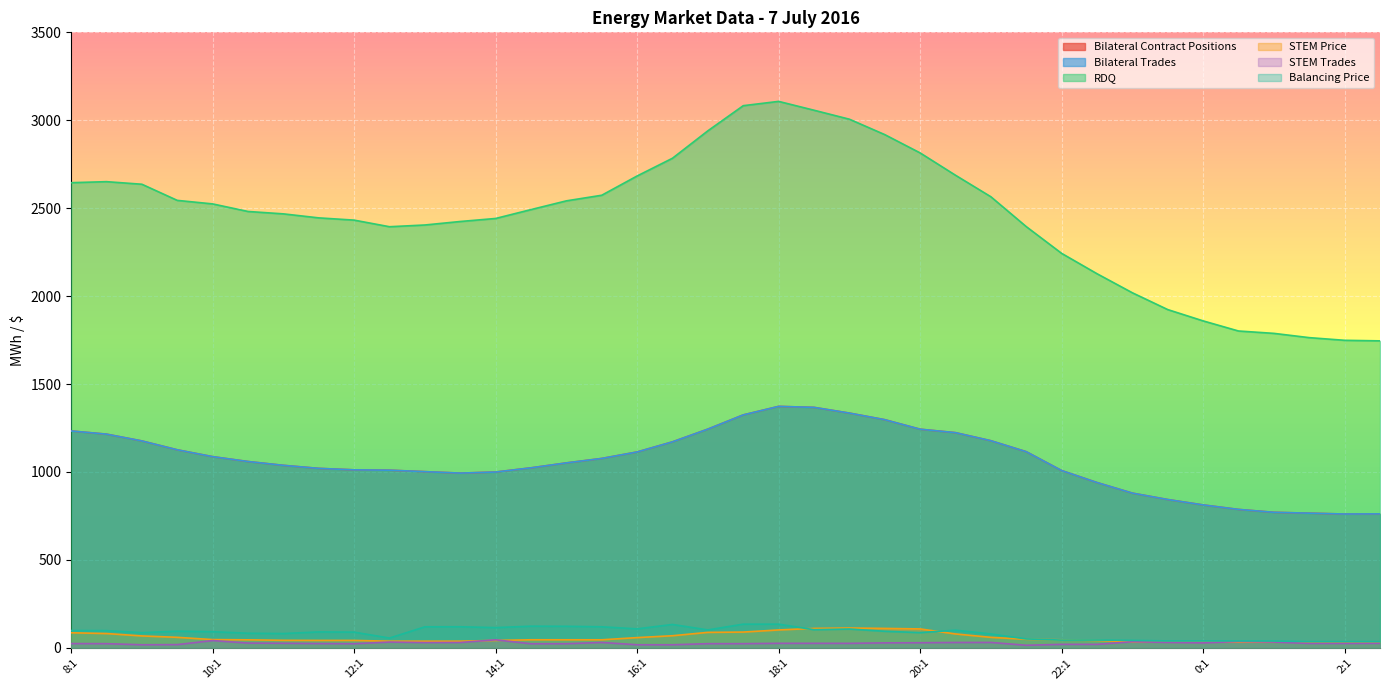

Reading left to right, extract all data points from this chart.

Bilateral Contract Positions: 8:1=1233.2	8:2=1215.1	9:1=1176.5	9:2=1126.1	10:1=1087.1	10:2=1059.4	11:1=1037.7	11:2=1020.4	12:1=1012.1	12:2=1010.1	13:1=1001.8	13:2=993.6	14:1=999.6	14:2=1023.5	15:1=1051.6	15:2=1076.9	16:1=1113.7	16:2=1171.3	17:1=1243.7	17:2=1324.5	18:1=1372.9	18:2=1367.3	19:1=1334.8	19:2=1297.3	20:1=1243.2	20:2=1223.5	21:1=1177.7	21:2=1115.3	22:1=1008.0	22:2=939.9	23:1=879.7	23:2=843.3	0:1=812.6	0:2=787.1	1:1=770.6	1:2=765.7	2:1=760.9	2:2=761.7
Bilateral Trades: 8:1=1233.2	8:2=1215.1	9:1=1176.5	9:2=1126.1	10:1=1087.1	10:2=1059.4	11:1=1037.7	11:2=1020.4	12:1=1012.1	12:2=1010.1	13:1=1001.8	13:2=993.6	14:1=999.6	14:2=1023.5	15:1=1051.6	15:2=1076.9	16:1=1113.7	16:2=1171.3	17:1=1243.7	17:2=1324.5	18:1=1372.9	18:2=1367.3	19:1=1334.8	19:2=1297.3	20:1=1243.2	20:2=1223.5	21:1=1177.7	21:2=1115.3	22:1=1008.0	22:2=939.9	23:1=879.7	23:2=843.3	0:1=812.6	0:2=787.1	1:1=770.6	1:2=765.7	2:1=760.9	2:2=761.7
RDQ: 8:1=2645.0	8:2=2650.8	9:1=2636.2	9:2=2544.4	10:1=2524.3	10:2=2481.3	11:1=2467.7	11:2=2444.9	12:1=2432.1	12:2=2394.6	13:1=2404.4	13:2=2424.3	14:1=2441.5	14:2=2492.0	15:1=2541.7	15:2=2573.6	16:1=2683.2	16:2=2784.1	17:1=2940.0	17:2=3082.9	18:1=3107.3	18:2=3057.1	19:1=3006.0	19:2=2918.4	20:1=2814.3	20:2=2687.3	21:1=2565.0	21:2=2395.2	22:1=2243.1	22:2=2127.3	23:1=2018.9	23:2=1923.4	0:1=1859.1	0:2=1801.6	1:1=1788.2	1:2=1763.9	2:1=1748.7	2:2=1745.5
STEM Price: 8:1=85.6	8:2=81.2	9:1=67.6	9:2=59.7	10:1=46.8	10:2=45.4	11:1=42.7	11:2=42.1	12:1=42.1	12:2=37.8	13:1=37.8	13:2=37.8	14:1=42.1	14:2=45.8	15:1=45.7	15:2=45.6	16:1=58.1	16:2=68.8	17:1=87.9	17:2=89.6	18:1=101.7	18:2=110.4	19:1=112.8	19:2=110.4	20:1=107.5	20:2=78.9	21:1=59.6	21:2=48.7	22:1=45.7	22:2=42.1	23:1=33.3	23:2=32.0	0:1=32.0	0:2=32.4	1:1=32.1	1:2=31.6	2:1=31.0	2:2=31.0
STEM Trades: 8:1=24.2	8:2=23.7	9:1=17.4	9:2=18.3	10:1=41.3	10:2=27.0	11:1=26.0	11:2=24.3	12:1=23.4	12:2=32.9	13:1=29.9	13:2=30.5	14:1=45.5	14:2=23.2	15:1=23.4	15:2=30.6	16:1=17.4	16:2=17.4	17:1=23.7	17:2=23.7	18:1=25.7	18:2=25.7	19:1=25.5	19:2=28.2	20:1=28.9	20:2=30.5	21:1=30.7	21:2=14.6	22:1=19.8	22:2=19.8	23:1=34.6	23:2=30.7	0:1=28.0	0:2=35.7	1:1=32.8	1:2=25.1	2:1=25.1	2:2=25.6
Balancing Price: 8:1=98.3	8:2=97.8	9:1=86.0	9:2=94.8	10:1=91.6	10:2=82.9	11:1=81.2	11:2=90.4	12:1=89.2	12:2=55.5	13:1=119.5	13:2=119.8	14:1=114.9	14:2=123.1	15:1=122.4	15:2=119.6	16:1=107.8	16:2=132.8	17:1=101.8	17:2=134.6	18:1=134.6	18:2=103.0	19:1=106.9	19:2=94.1	20:1=86.5	20:2=100.2	21:1=78.9	21:2=50.5	22:1=44.0	22:2=44.2	23:1=42.3	23:2=39.3	0:1=39.4	0:2=39.3	1:1=38.8	1:2=35.4	2:1=35.4	2:2=35.4